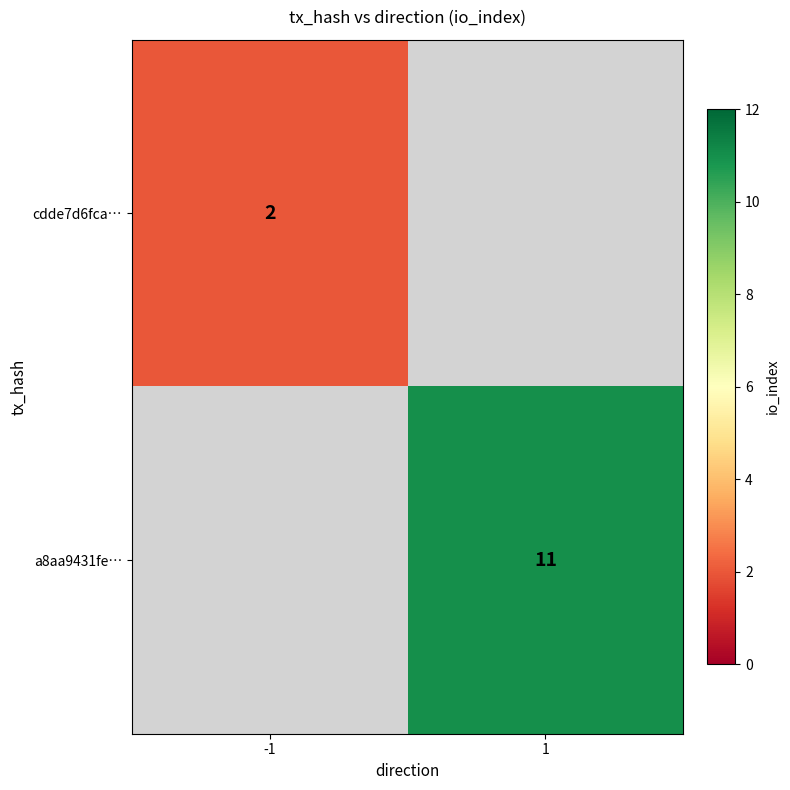

The value of a8aa9431fe… at 1 is 11. True or false?

True